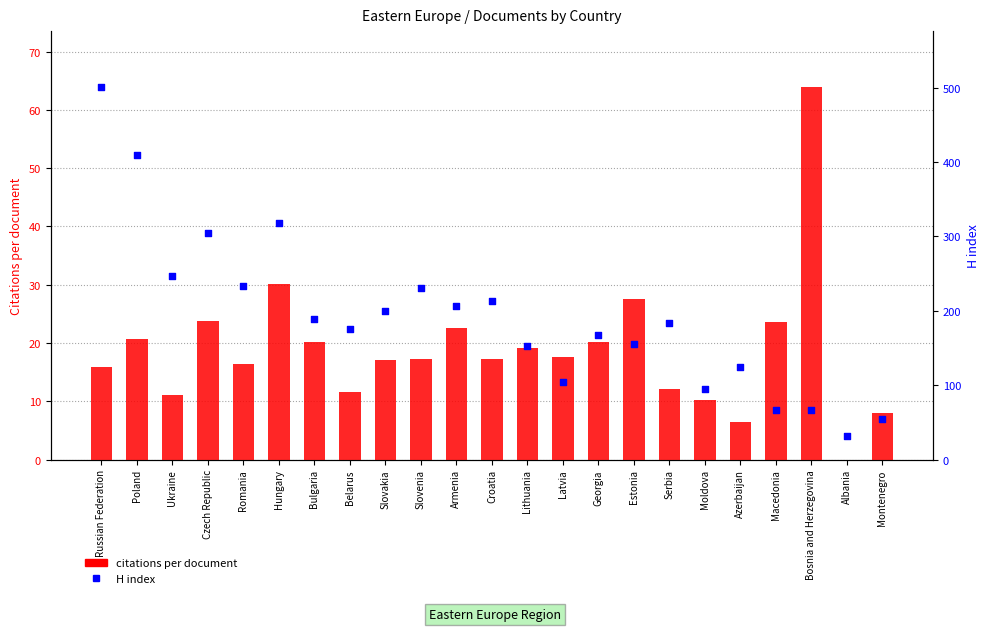

Which series has the widest spread of Y values?

H index